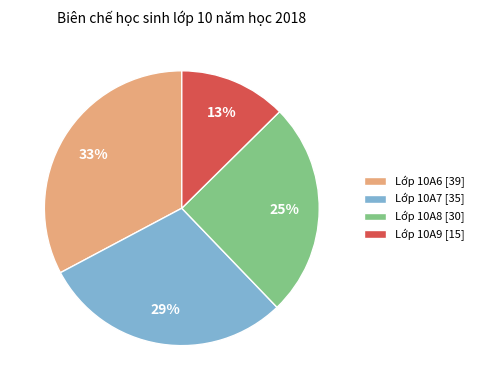

Count the number of slices in the pie.

4